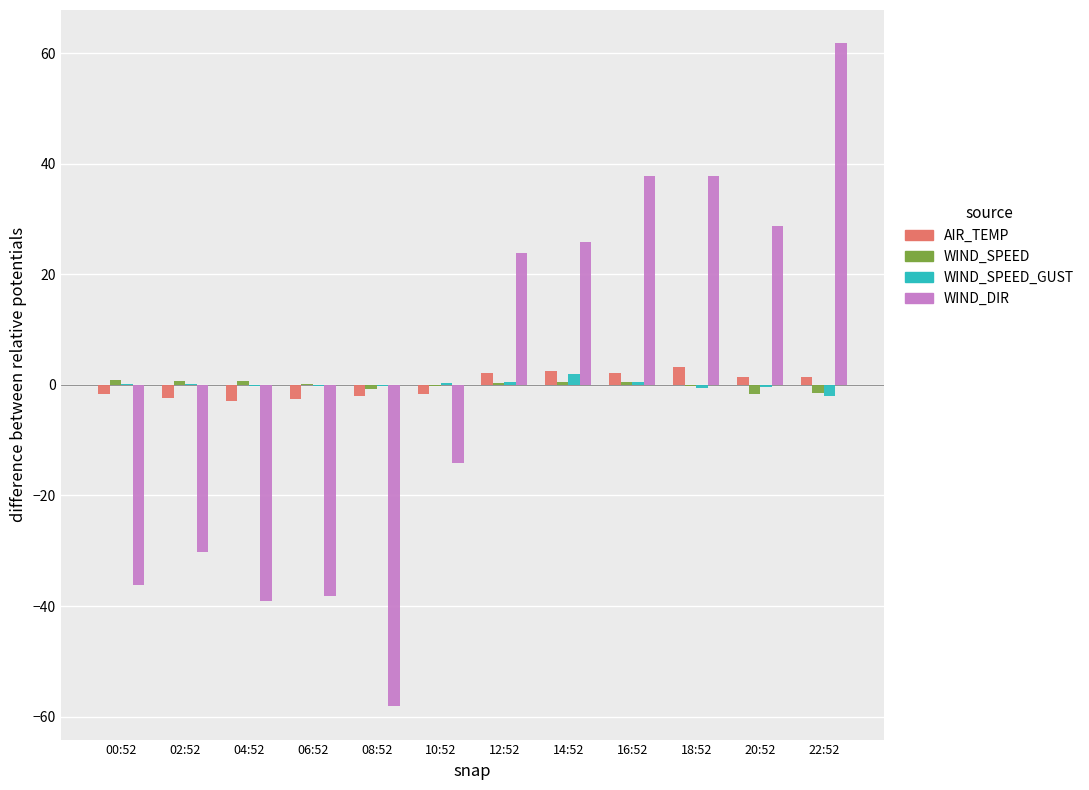

At which category does the chart reach its peak across all series?

22:52